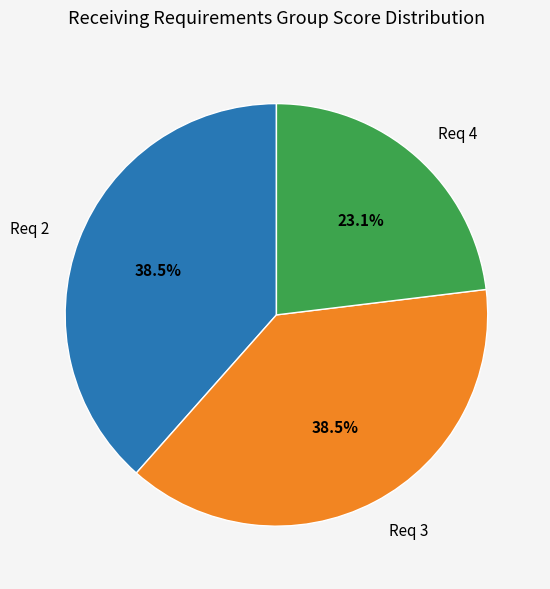

Approximately how many times larger is the value at Req 2 compared to Req 4?

1.7